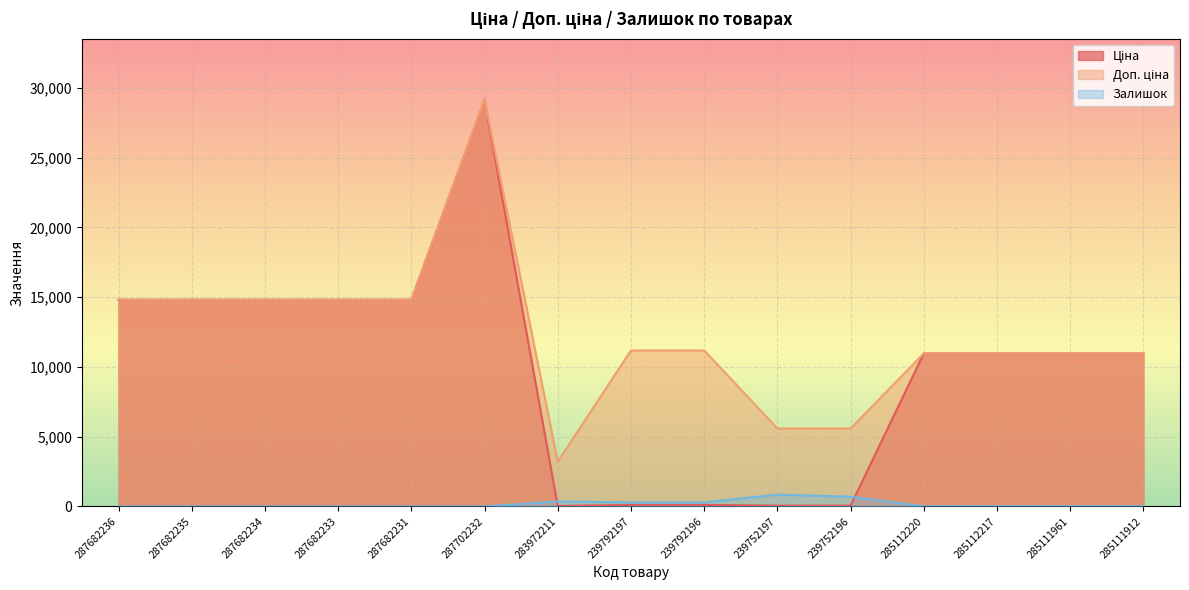

Which has a higher value, 287682231 or 287702232?

287702232